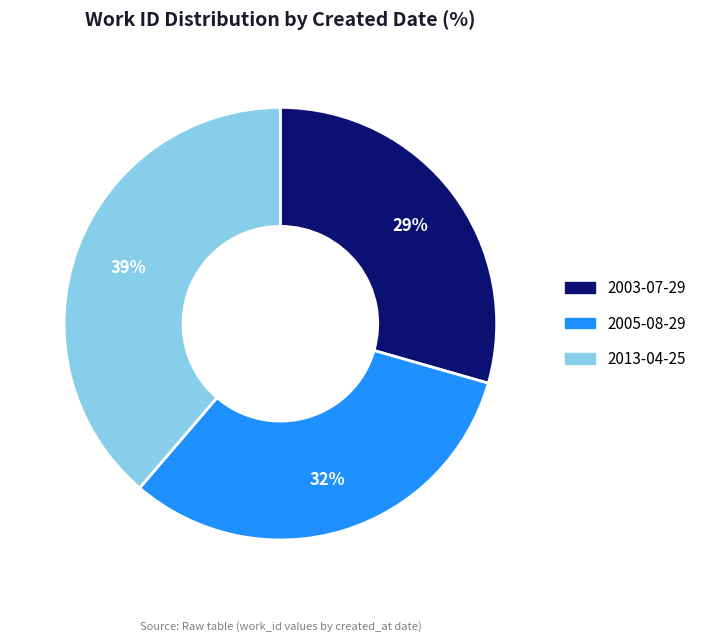

What percentage is the 2003-07-29 slice, to the nearest percent?

29%